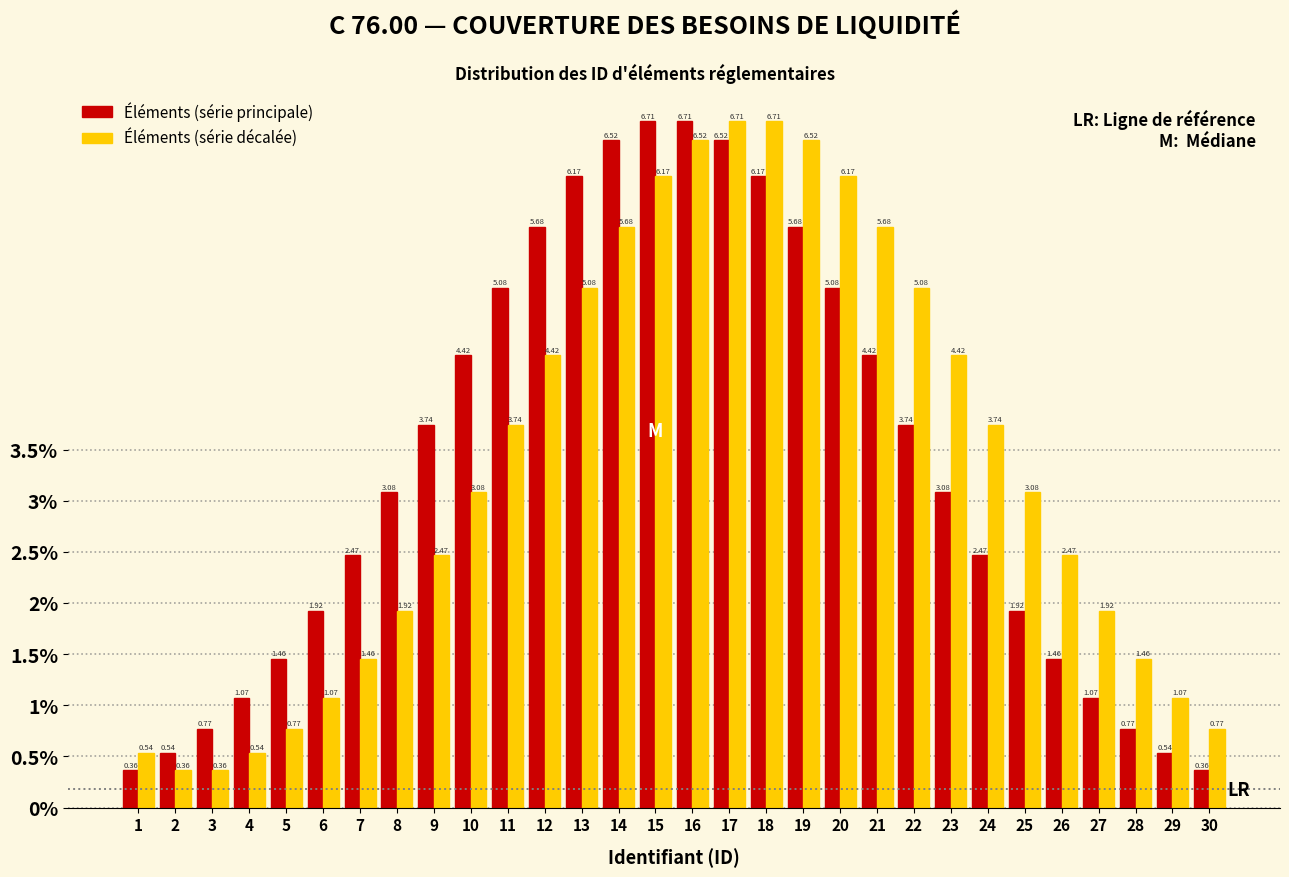

Rank the series at 30 from highest to lowest value.

Éléments (série décalée), Éléments (série principale)